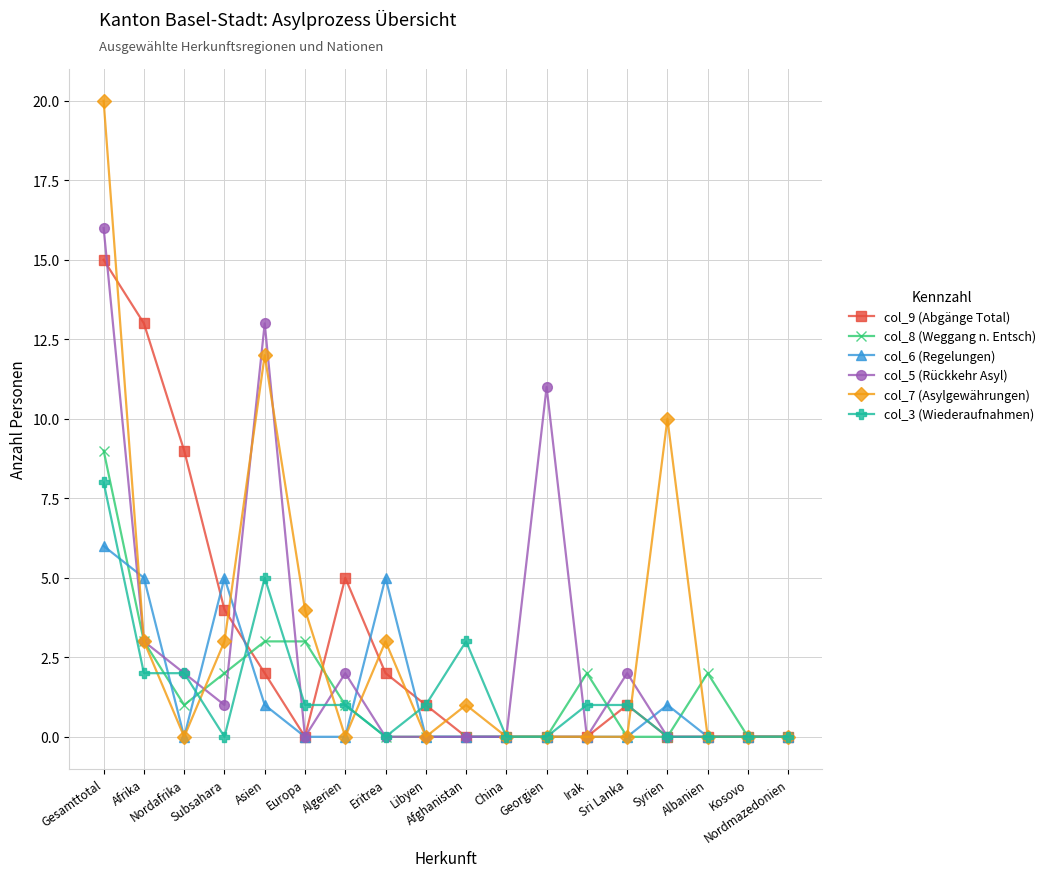

Does the chart have visible grid lines?

Yes